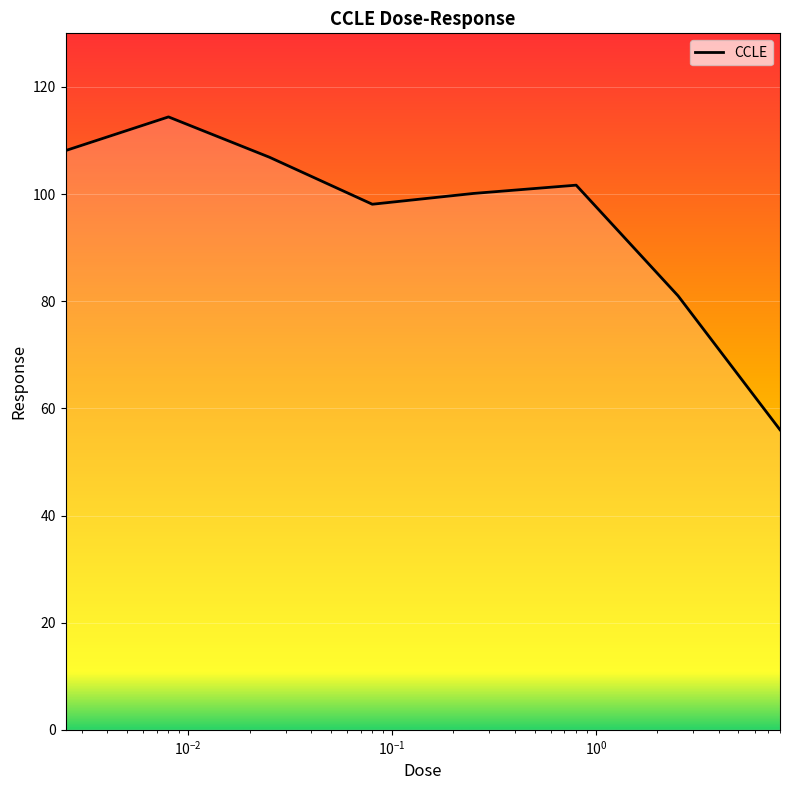

True or false: the data has more than 0 interior local peaks.

True